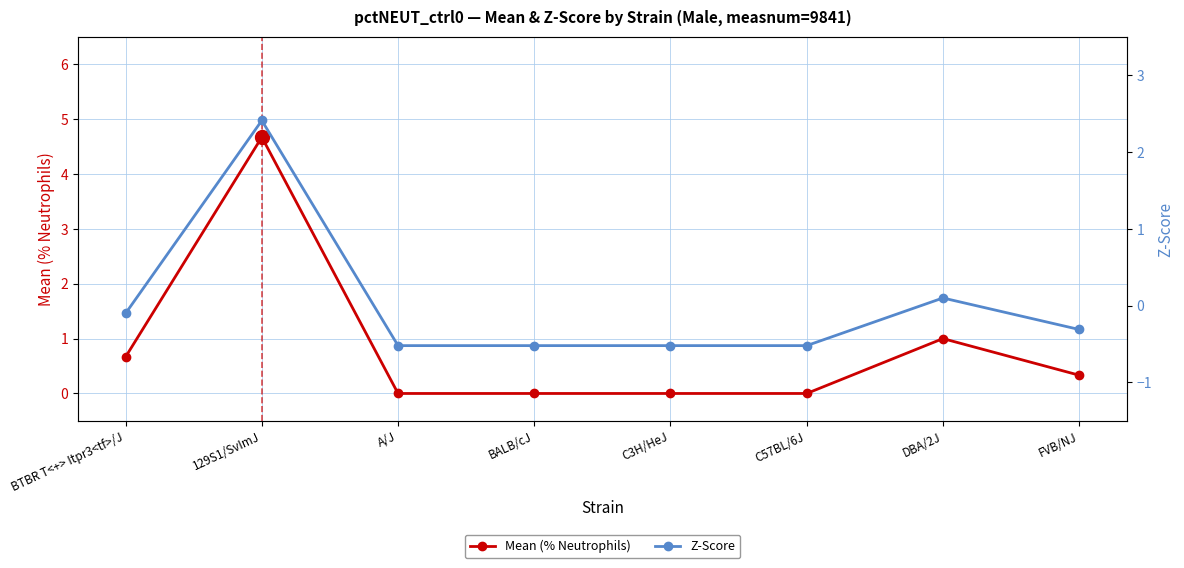

The value of zscore at C3H/HeJ is -0.7. True or false?

False